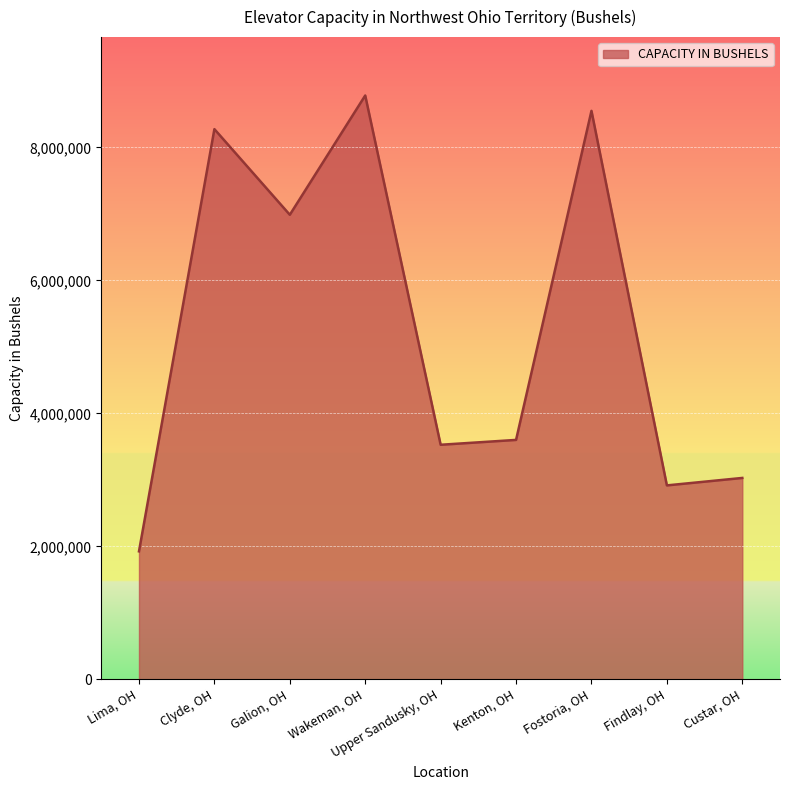

Does the chart have visible grid lines?

Yes